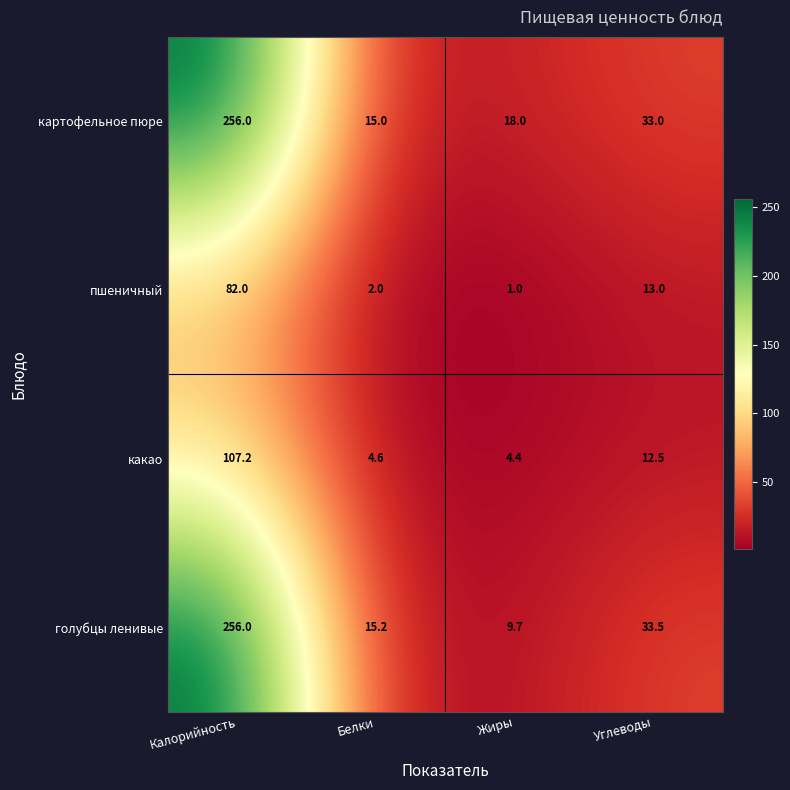

At which category is the sum across all series the highest?

Калорийность